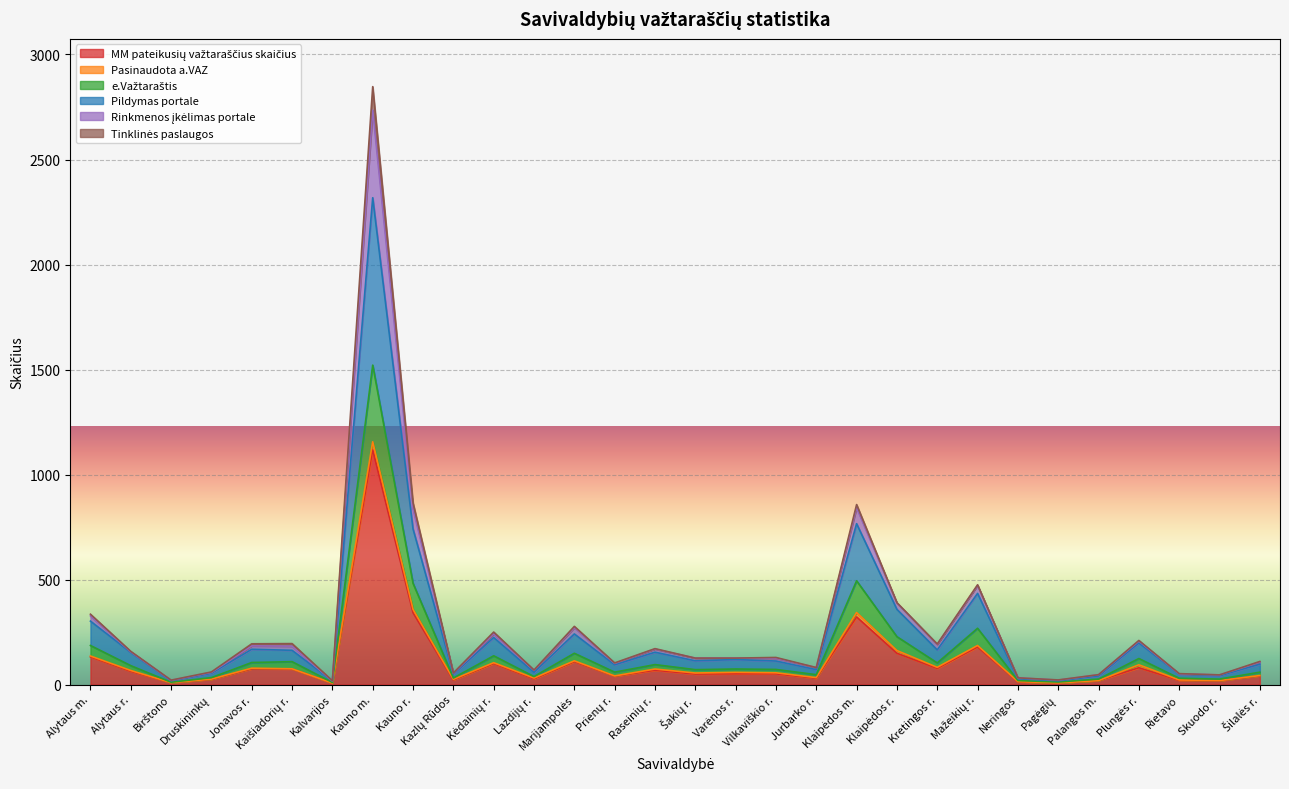

True or false: MM pateikusių važtaraščius skaičius and Rinkmenos įkėlimas portale intersect in this chart.

False